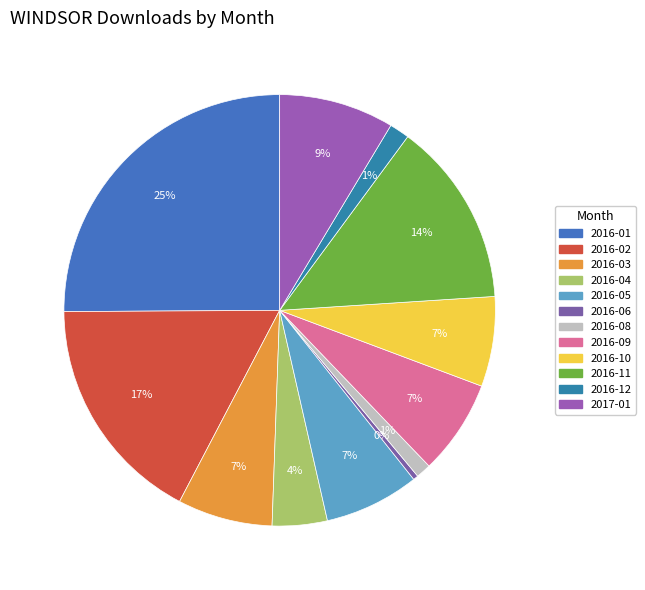

To the nearest percent, what is the difference between the 2016-04 and 2016-06 slice percentages?

4%